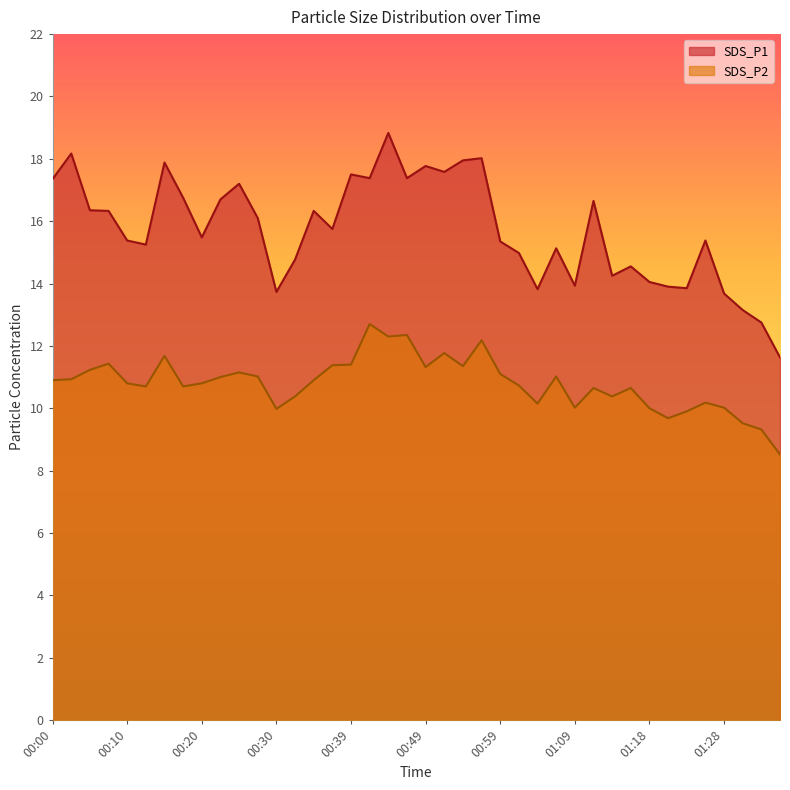

Where is the first local minimum for SDS_P2?

00:13